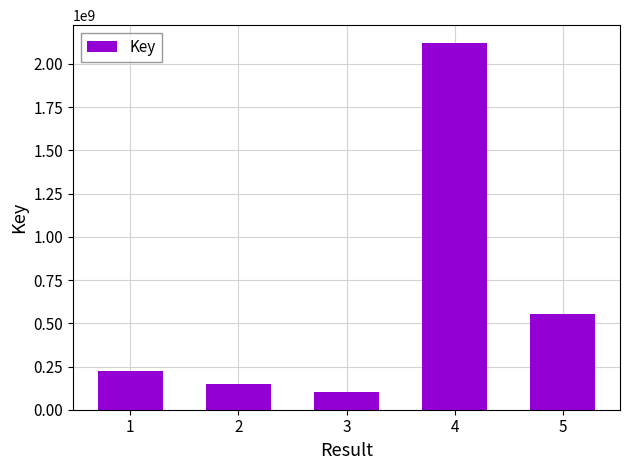

Reading left to right, list all the values displayed in this chart.

1=221202403	2=151576606	3=100660936	4=2118604242	5=554923735